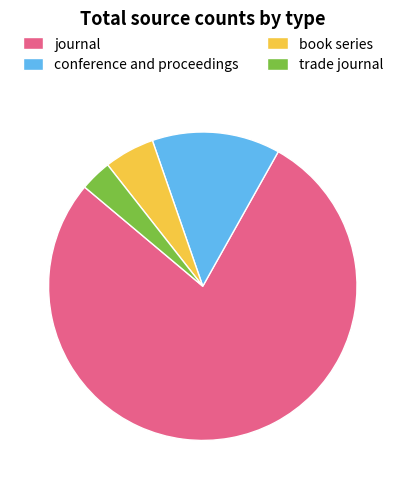

Rank the categories by value from highest to lowest.

journal, conference and proceedings, book series, trade journal